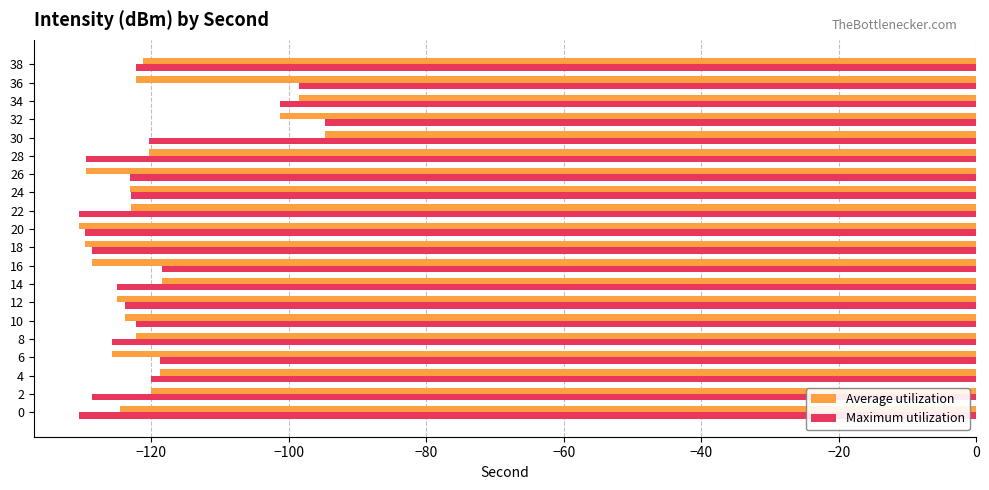

True or false: Maximum utilization has a value of -56.3 at 16.

False